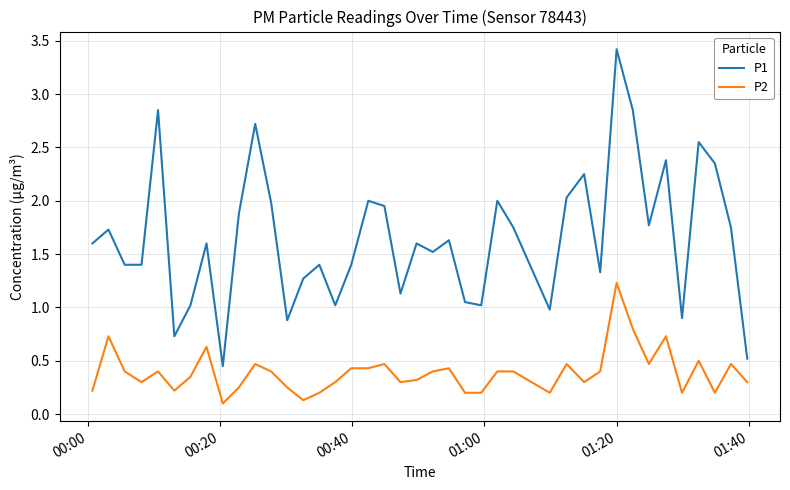

Which series has the largest total across all categories?

P1